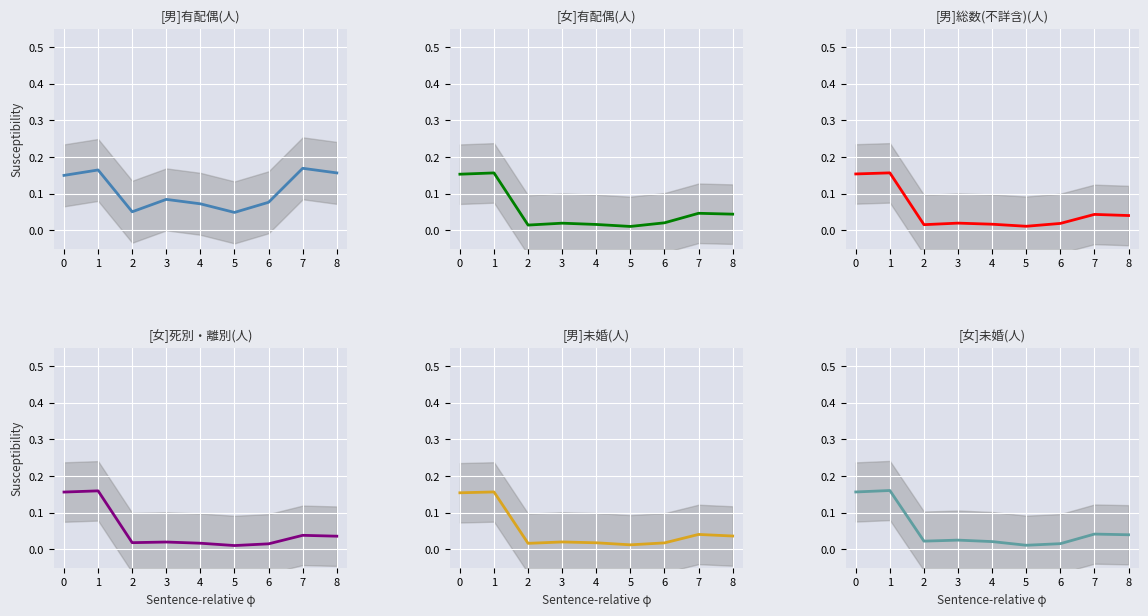

Rank the categories by [女]死別・離別(人) value from highest to lowest.

1, 0, 7, 8, 3, 2, 4, 6, 5